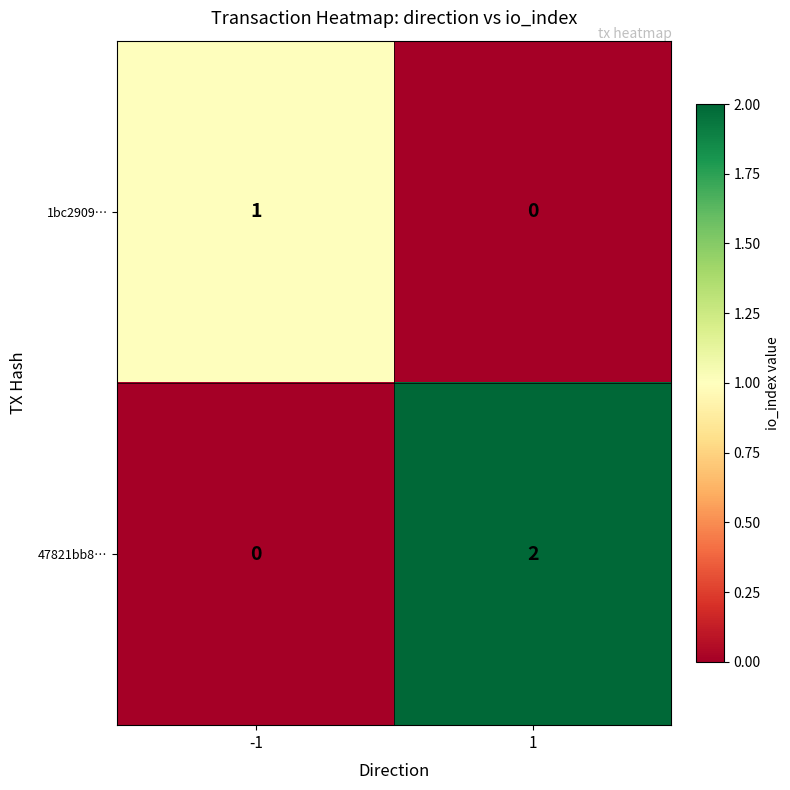

True or false: 1bc2909… has a value of -1 at 1.

False